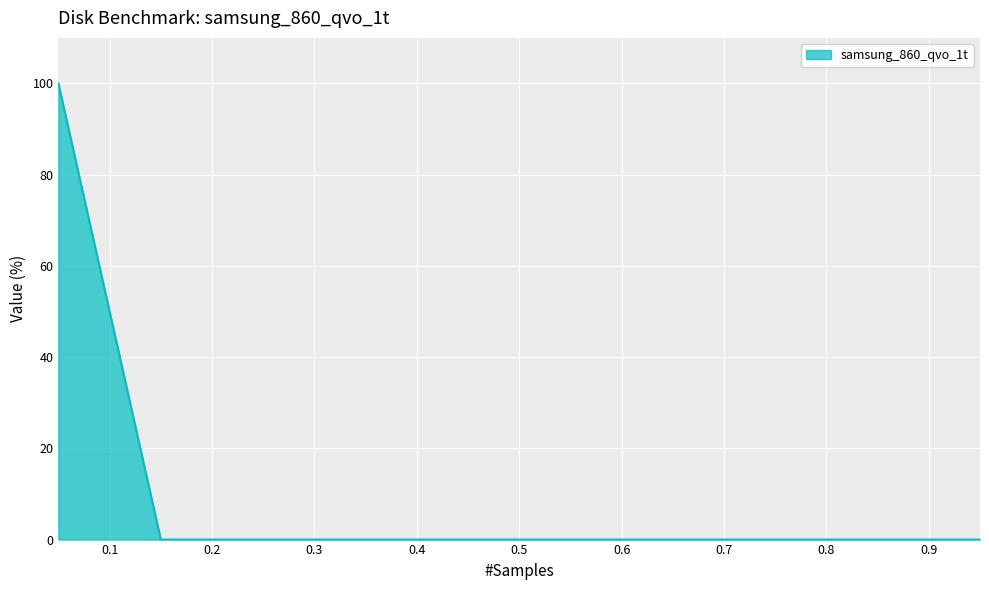

What is the difference between the maximum and minimum values?

100